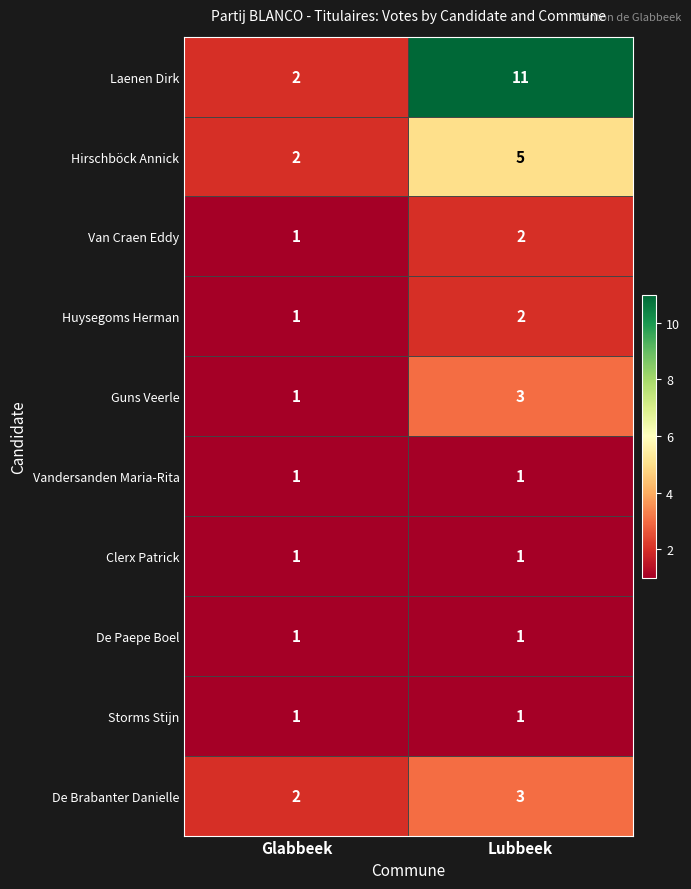

What is the difference between the highest and lowest values at Lubbeek?

10